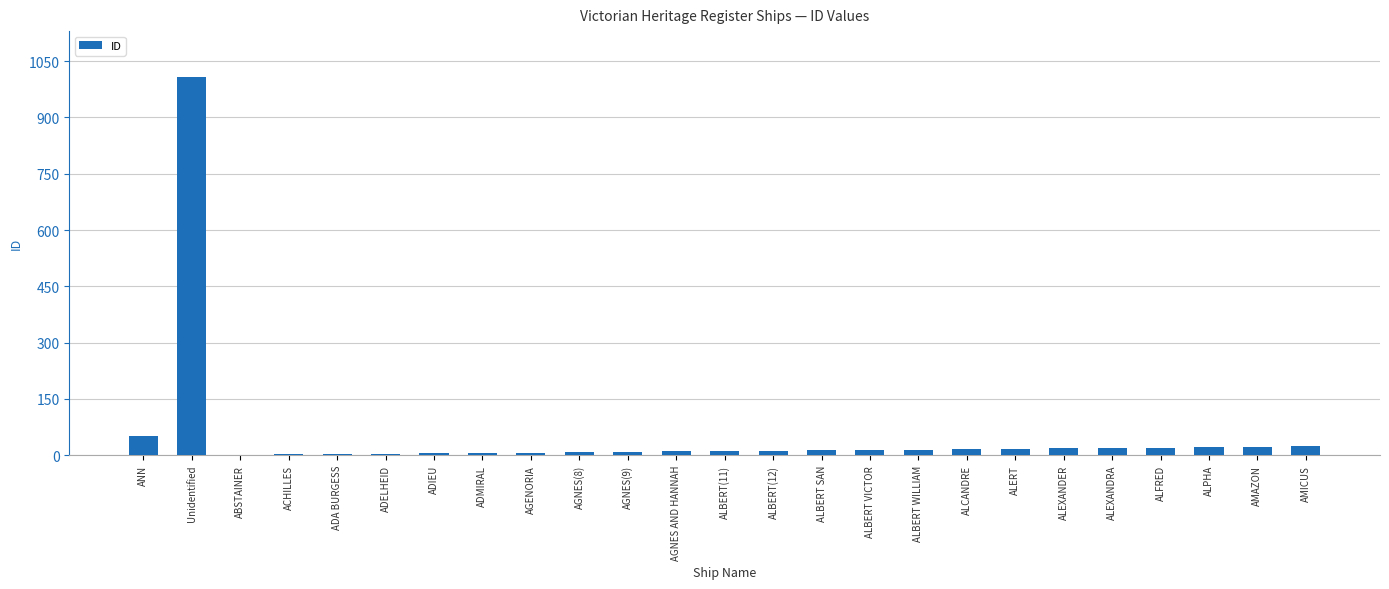

How many distinct data groups are displayed?

1